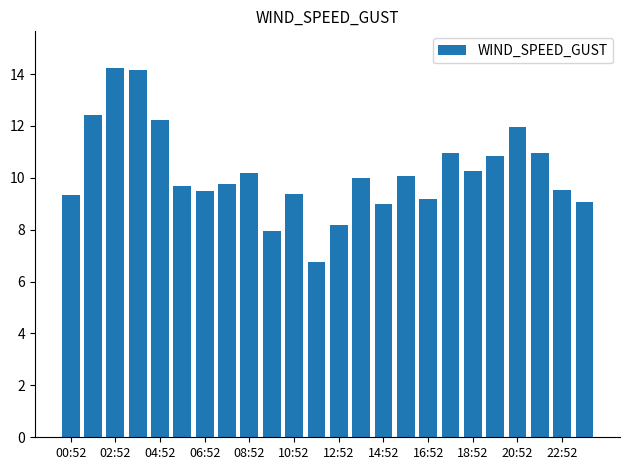

What is the sum of all values?

245.5